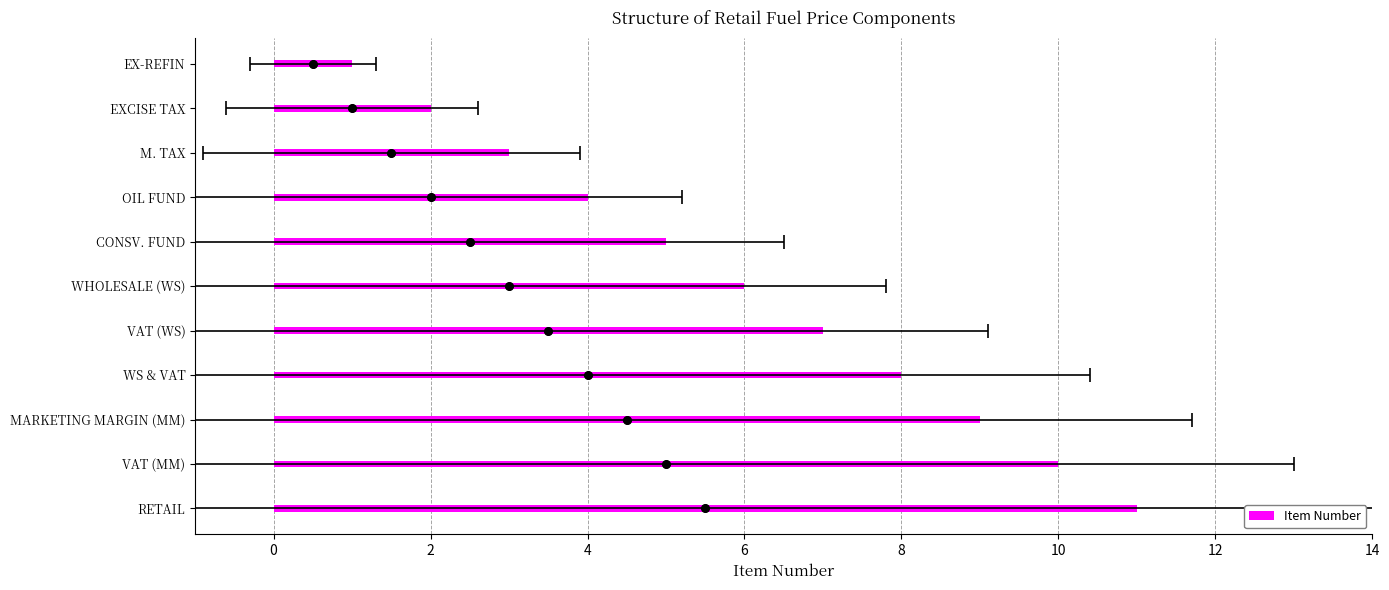

What is the ratio of the value at WS & VAT to the value at CONSV. FUND?

1.6